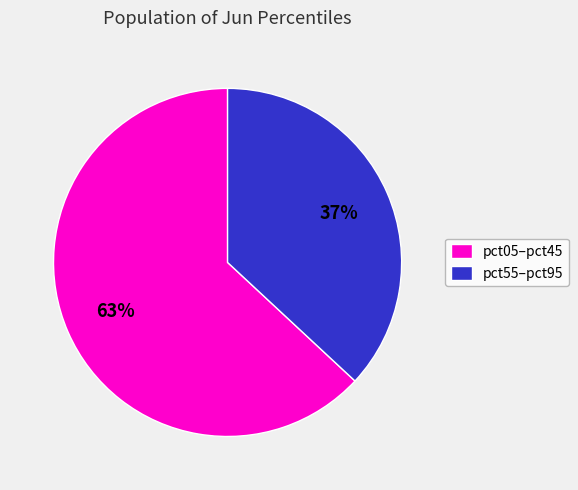

Rank the categories by value from lowest to highest.

pct55–pct95, pct05–pct45